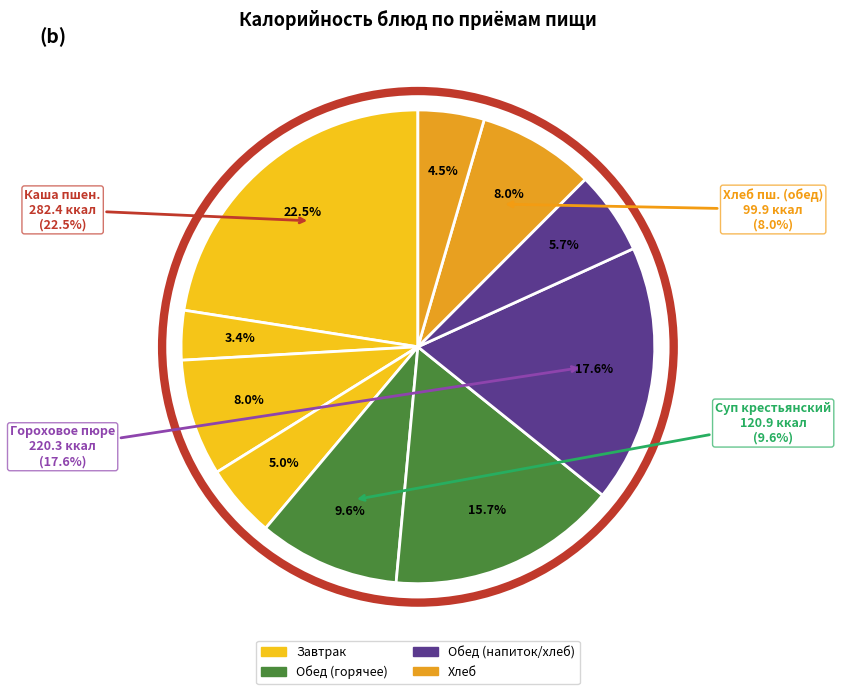

Combined, do Хлеб ржаной and Каша пшненичная вязкая молочная account for over 50%?

No